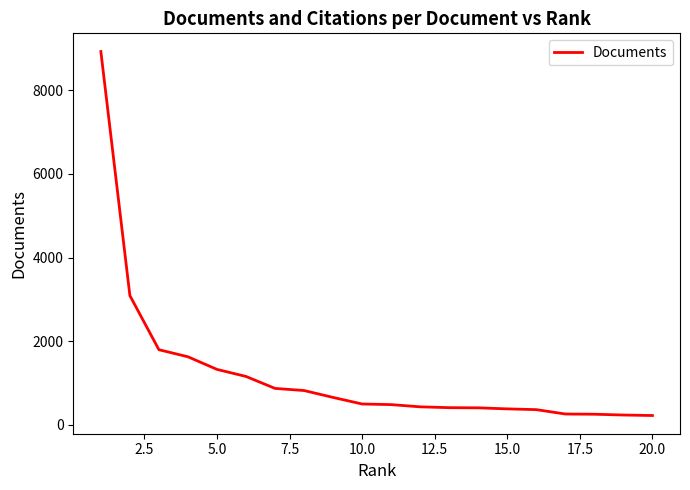

What is the greatest value displayed?

8930